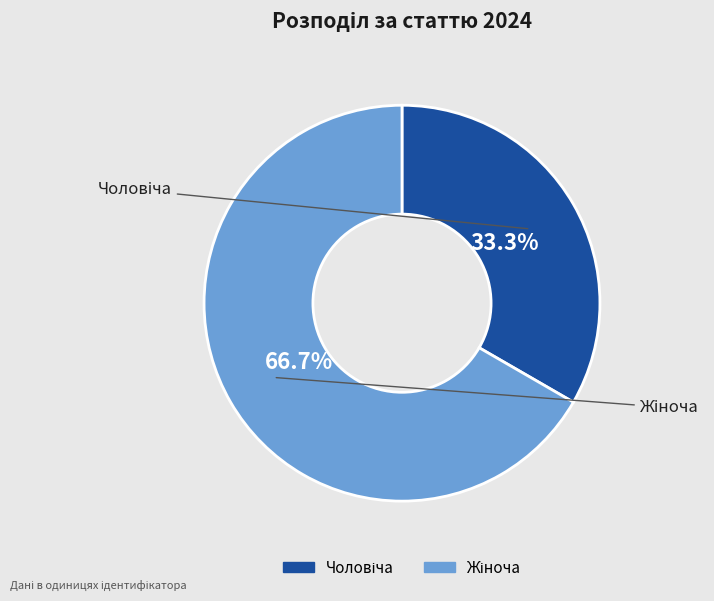

Does any single category account for the majority?

Yes